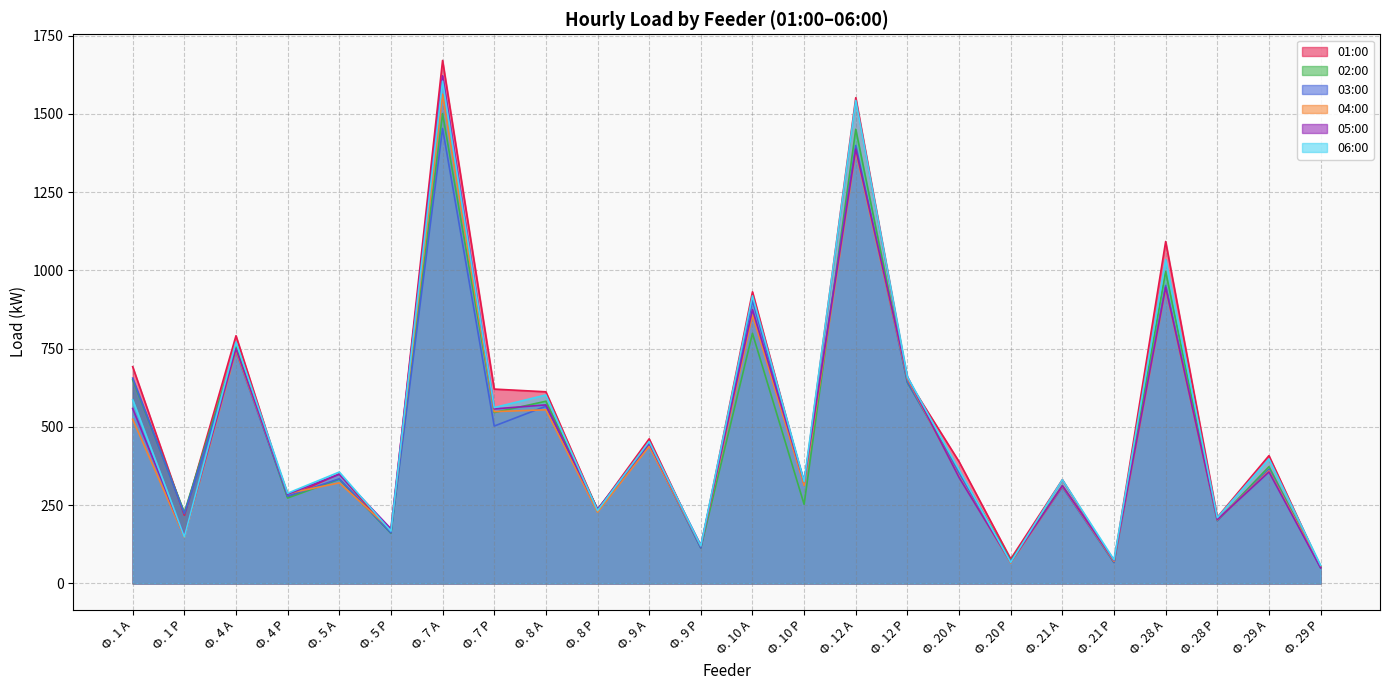

Reading left to right, extract all data points from this chart.

01:00: Ф. 1 А=692.2	Ф. 1 Р=217.9	Ф. 4 А=791.0	Ф. 4 Р=275.5	Ф. 5 А=349.9	Ф. 5 Р=161.3	Ф. 7 А=1670.4	Ф. 7 Р=620.6	Ф. 8 А=612.0	Ф. 8 Р=234.7	Ф. 9 А=461.8	Ф. 9 Р=114.2	Ф. 10 А=931.2	Ф. 10 Р=316.8	Ф. 12 А=1551.4	Ф. 12 Р=651.8	Ф. 20 А=388.8	Ф. 20 Р=78.0	Ф. 21 А=331.2	Ф. 21 Р=67.2	Ф. 28 А=1092.0	Ф. 28 Р=211.2	Ф. 29 А=408.0	Ф. 29 Р=52.0
02:00: Ф. 1 А=649.9	Ф. 1 Р=226.6	Ф. 4 А=755.5	Ф. 4 Р=272.6	Ф. 5 А=332.6	Ф. 5 Р=159.8	Ф. 7 А=1500.5	Ф. 7 Р=545.8	Ф. 8 А=581.8	Ф. 8 Р=236.9	Ф. 9 А=446.4	Ф. 9 Р=113.3	Ф. 10 А=798.7	Ф. 10 Р=252.5	Ф. 12 А=1450.6	Ф. 12 Р=641.3	Ф. 20 А=358.8	Ф. 20 Р=72.0	Ф. 21 А=312.0	Ф. 21 Р=67.2	Ф. 28 А=996.0	Ф. 28 Р=200.4	Ф. 29 А=372.8	Ф. 29 Р=50.4
03:00: Ф. 1 А=655.7	Ф. 1 Р=222.7	Ф. 4 А=741.1	Ф. 4 Р=278.4	Ф. 5 А=334.1	Ф. 5 Р=161.3	Ф. 7 А=1453.0	Ф. 7 Р=502.6	Ф. 8 А=565.9	Ф. 8 Р=231.8	Ф. 9 А=442.6	Ф. 9 Р=113.3	Ф. 10 А=903.4	Ф. 10 Р=322.6	Ф. 12 А=1398.7	Ф. 12 Р=643.2	Ф. 20 А=352.8	Ф. 20 Р=69.6	Ф. 21 А=307.2	Ф. 21 Р=67.2	Ф. 28 А=951.6	Ф. 28 Р=200.4	Ф. 29 А=364.0	Ф. 29 Р=51.2
04:00: Ф. 1 А=524.2	Ф. 1 Р=147.8	Ф. 4 А=743.0	Ф. 4 Р=287.0	Ф. 5 А=321.1	Ф. 5 Р=171.4	Ф. 7 А=1562.4	Ф. 7 Р=548.6	Ф. 8 А=554.4	Ф. 8 Р=227.5	Ф. 9 А=437.8	Ф. 9 Р=120.0	Ф. 10 А=857.3	Ф. 10 Р=313.0	Ф. 12 А=1379.5	Ф. 12 Р=653.8	Ф. 20 А=340.8	Ф. 20 Р=64.8	Ф. 21 А=310.4	Ф. 21 Р=70.4	Ф. 28 А=940.8	Ф. 28 Р=202.8	Ф. 29 А=359.2	Ф. 29 Р=55.2
05:00: Ф. 1 А=558.7	Ф. 1 Р=151.7	Ф. 4 А=749.8	Ф. 4 Р=285.1	Ф. 5 А=348.5	Ф. 5 Р=174.2	Ф. 7 А=1621.4	Ф. 7 Р=557.3	Ф. 8 А=570.2	Ф. 8 Р=236.9	Ф. 9 А=448.3	Ф. 9 Р=121.0	Ф. 10 А=874.6	Ф. 10 Р=325.4	Ф. 12 А=1387.2	Ф. 12 Р=659.5	Ф. 20 А=338.4	Ф. 20 Р=67.2	Ф. 21 А=312.0	Ф. 21 Р=73.6	Ф. 28 А=945.6	Ф. 28 Р=204.0	Ф. 29 А=356.0	Ф. 29 Р=49.6
06:00: Ф. 1 А=586.6	Ф. 1 Р=148.8	Ф. 4 А=770.9	Ф. 4 Р=288.0	Ф. 5 А=355.7	Ф. 5 Р=167.0	Ф. 7 А=1604.2	Ф. 7 Р=561.6	Ф. 8 А=601.9	Ф. 8 Р=232.6	Ф. 9 А=453.1	Ф. 9 Р=120.0	Ф. 10 А=918.7	Ф. 10 Р=325.4	Ф. 12 А=1542.7	Ф. 12 Р=659.5	Ф. 20 А=362.4	Ф. 20 Р=67.2	Ф. 21 А=331.2	Ф. 21 Р=75.2	Ф. 28 А=1034.4	Ф. 28 Р=210.0	Ф. 29 А=397.6	Ф. 29 Р=57.6